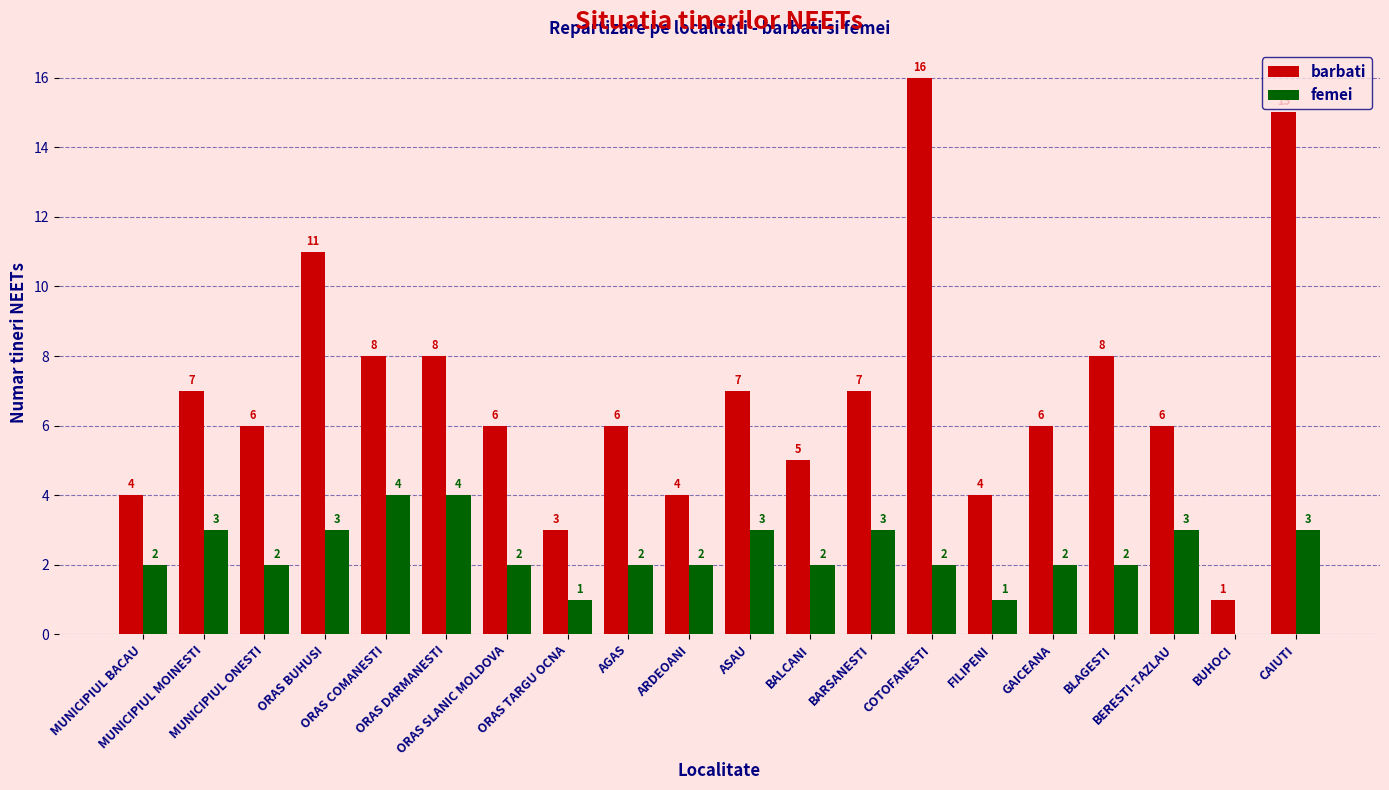

Which series has the largest total across all categories?

barbati